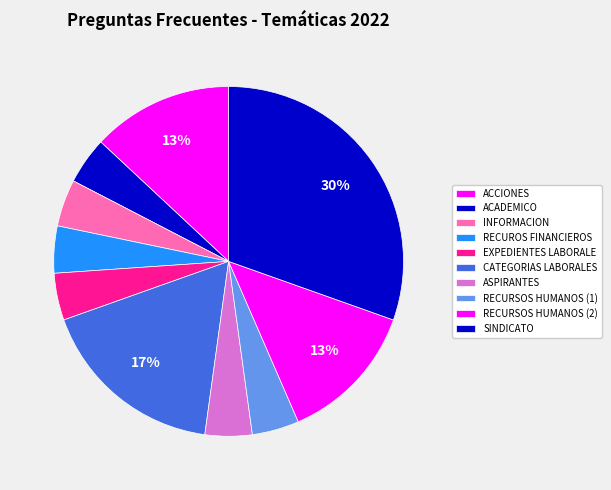

How many segments does this pie chart have?

10